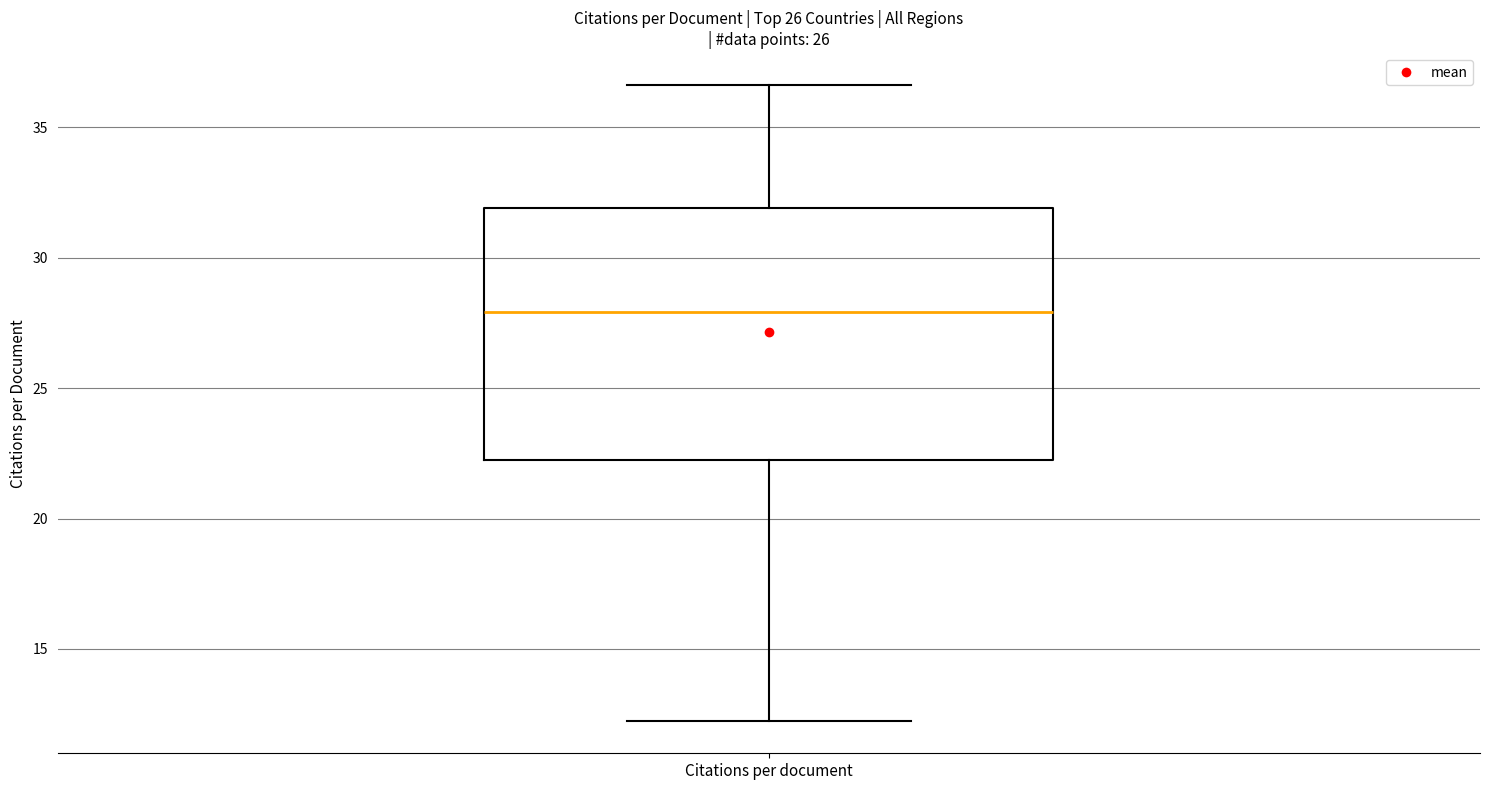

Read this box plot against the y-axis: the position of the median line, the range covered by the box, and the ends of both whiskers. The values are not printed on the chart, so give them approximately, as read against the axis.

median 28.0, box 22.0 to 32.0, whiskers 12.0 to 36.5